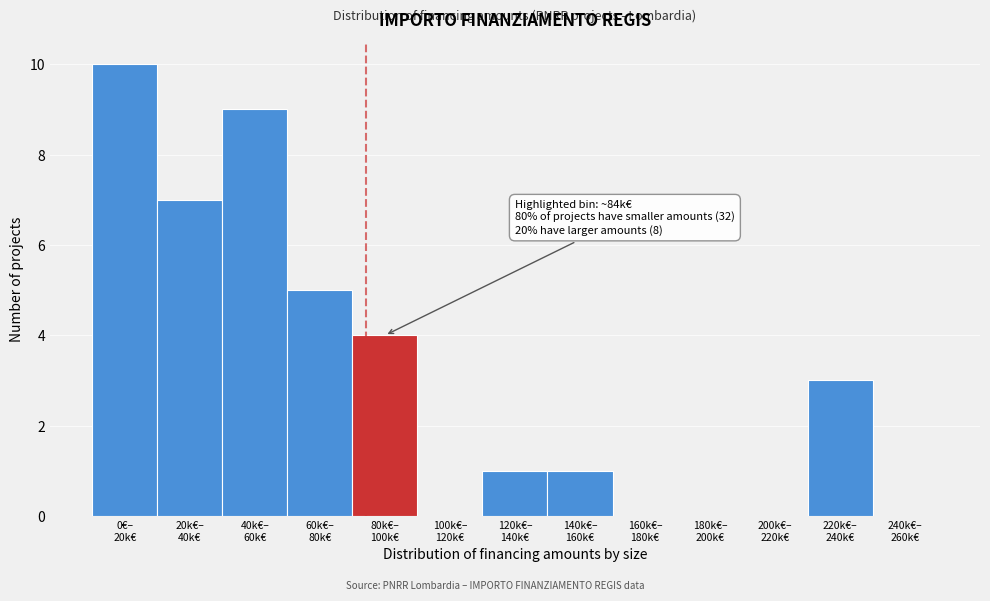

What is the sum of all values?

40